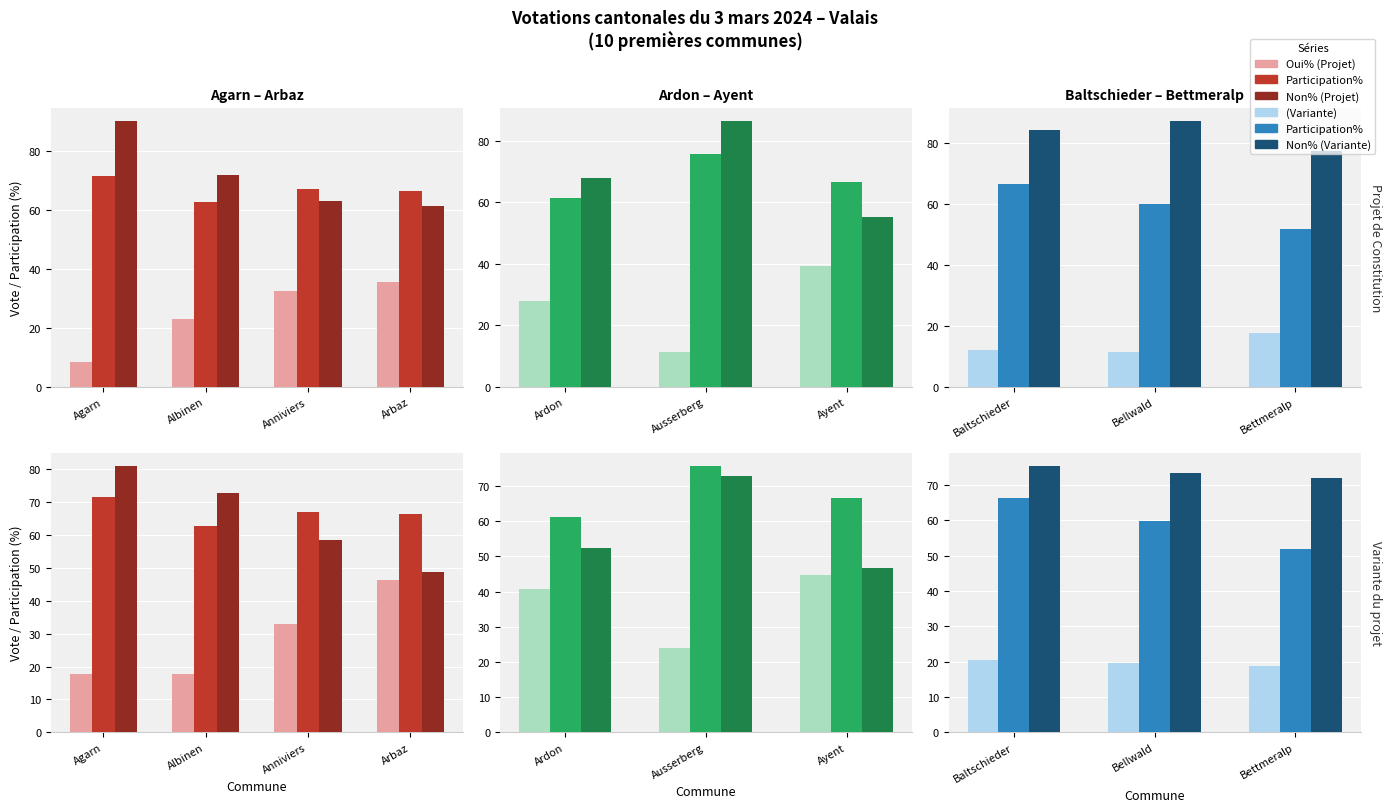

What is the average value of the Participation% series?

59.3